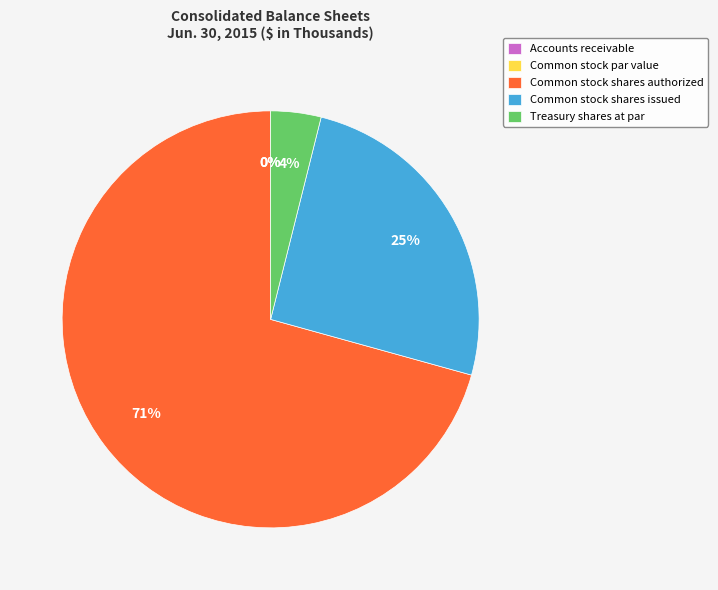

Which slice represents more than half of the pie?

Common stock shares authorized